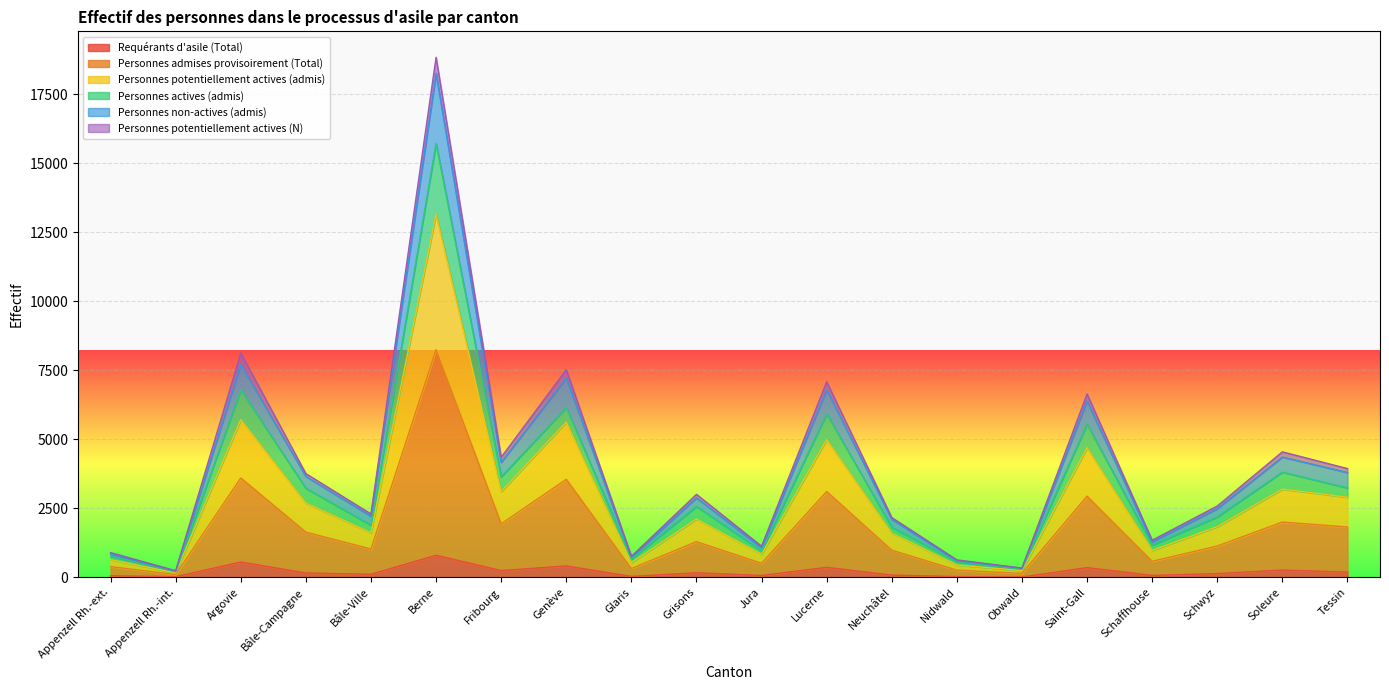

What is the total value across all series at Argovie?

8130